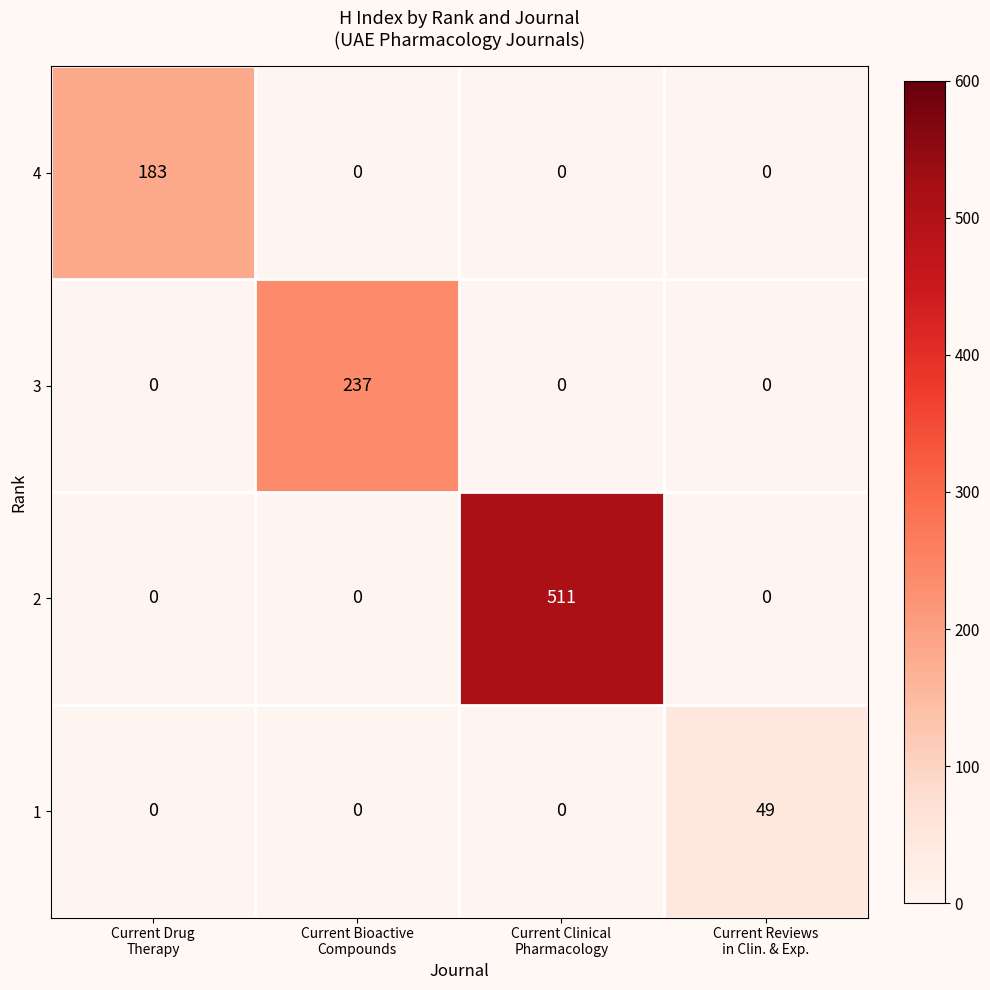

How many values in the 2 series exceed 0?

1